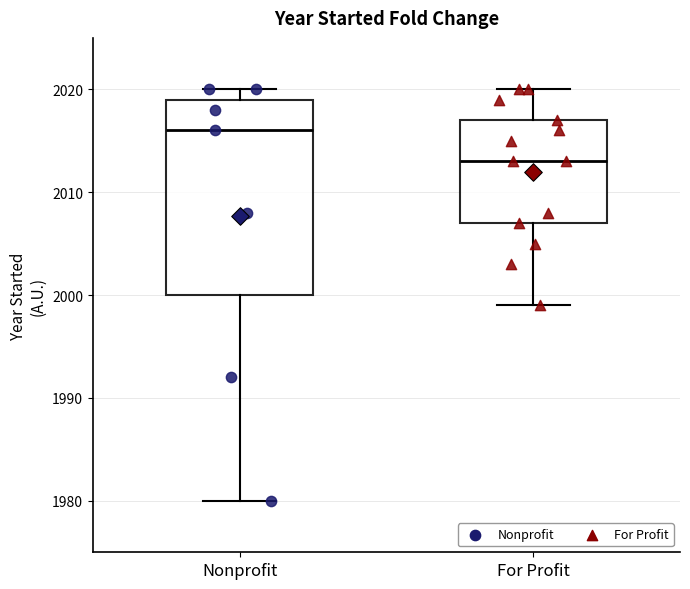

Where does the upper whisker of the box for For Profit end on the y-axis? The values are not printed on the chart, so give them approximately, as read against the axis.

2020